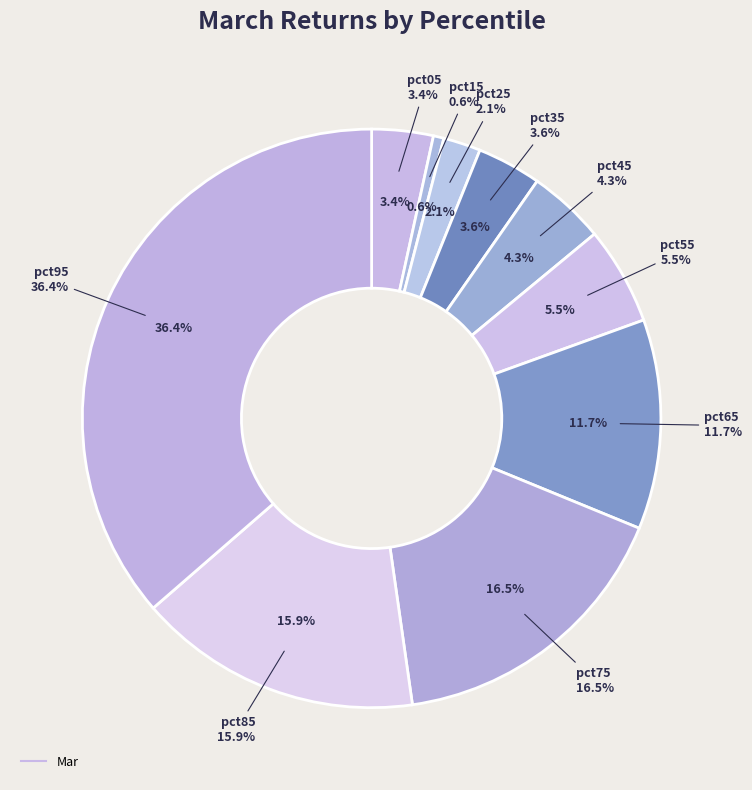

Rank the categories by value from lowest to highest.

pct15, pct25, pct05, pct35, pct45, pct55, pct65, pct85, pct75, pct95